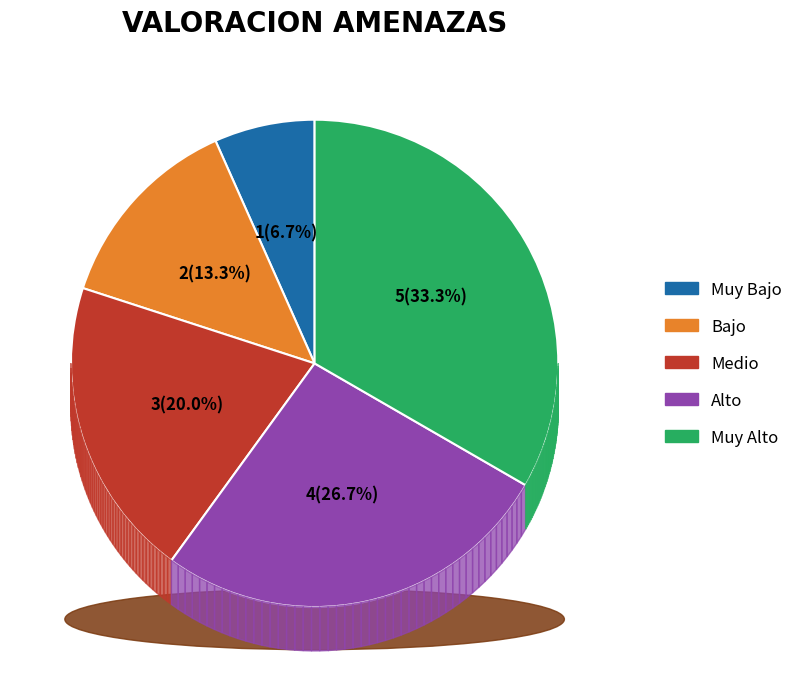

What percentage is the Muy Alto slice, to the nearest percent?

33%